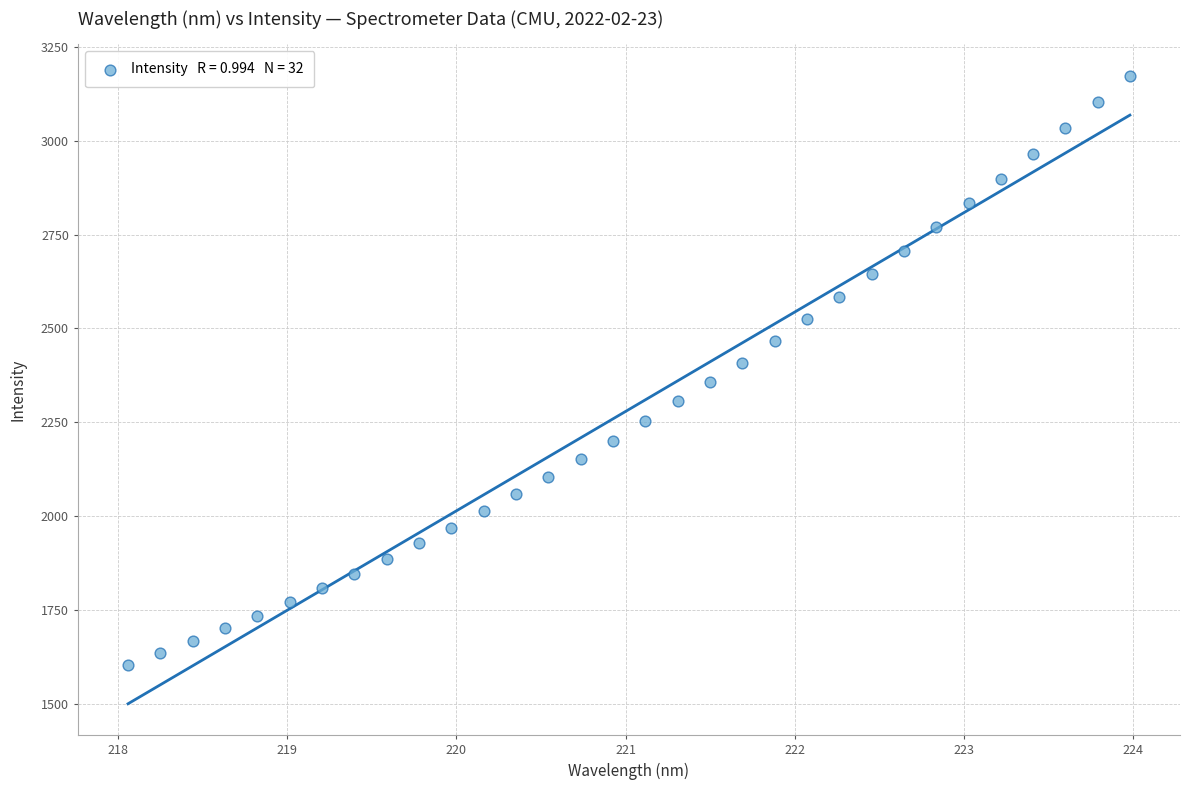

What is the range of Y values (max minus min)?

1570.1